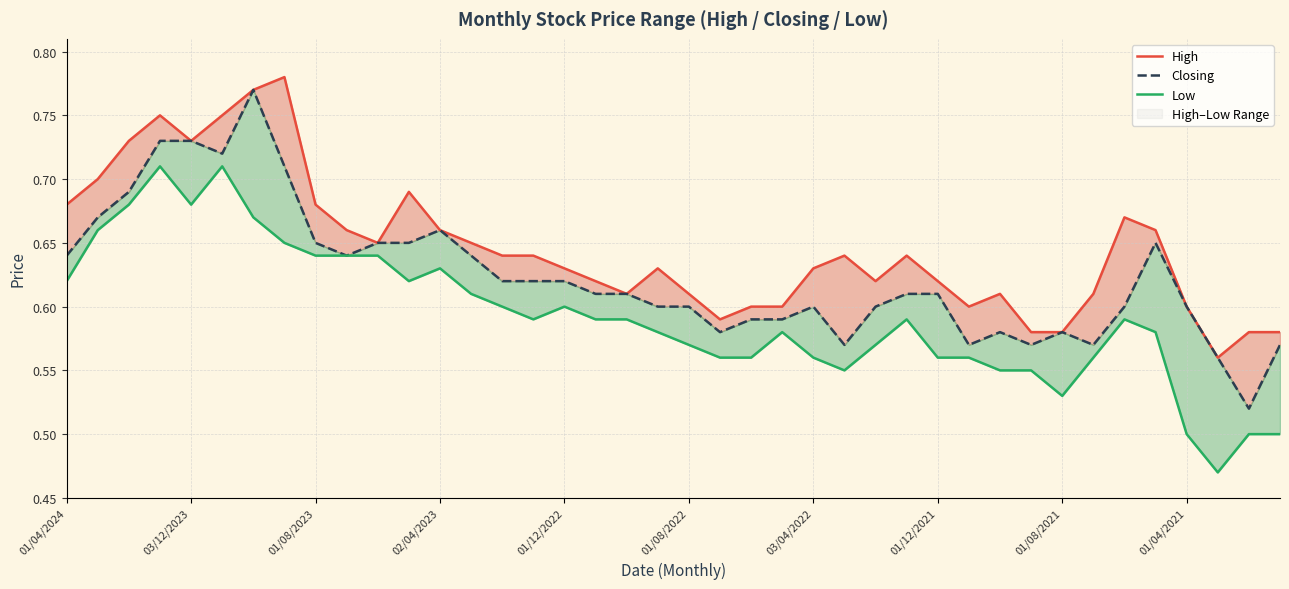

Which series has the largest total across all categories?

High